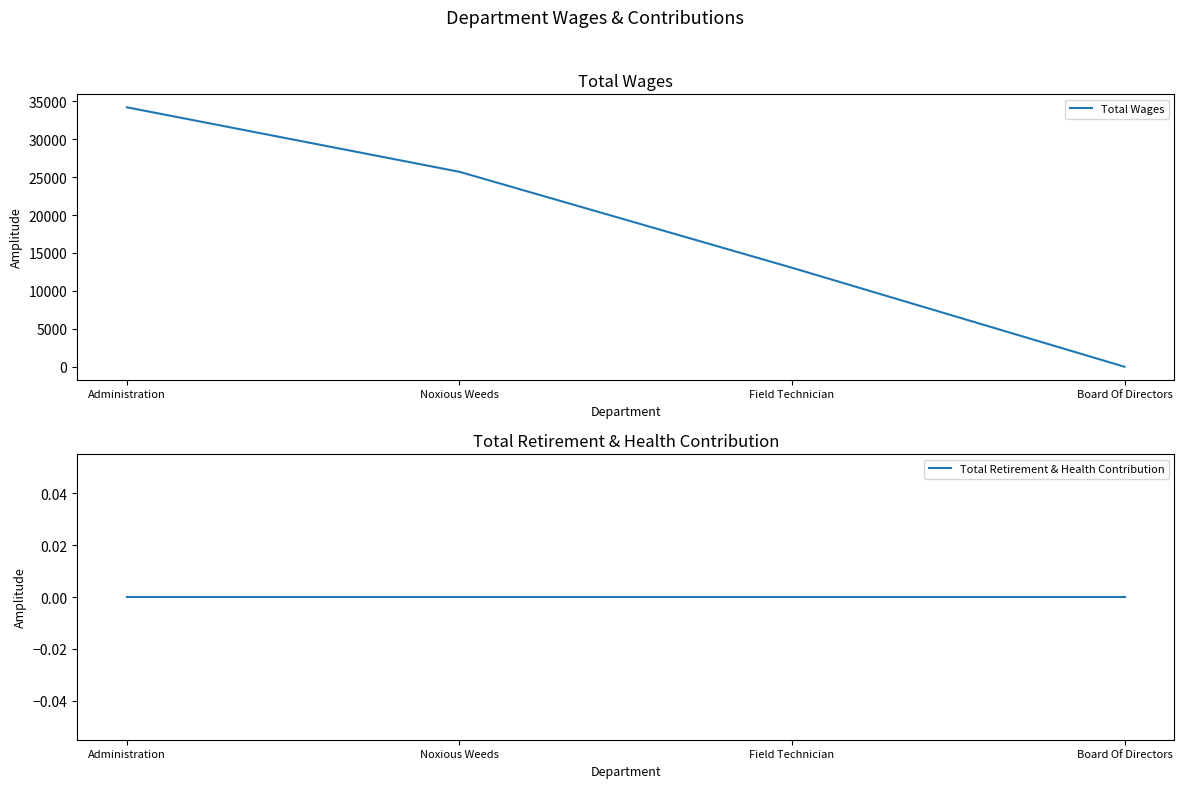

At which category is the sum across all series the highest?

Administration